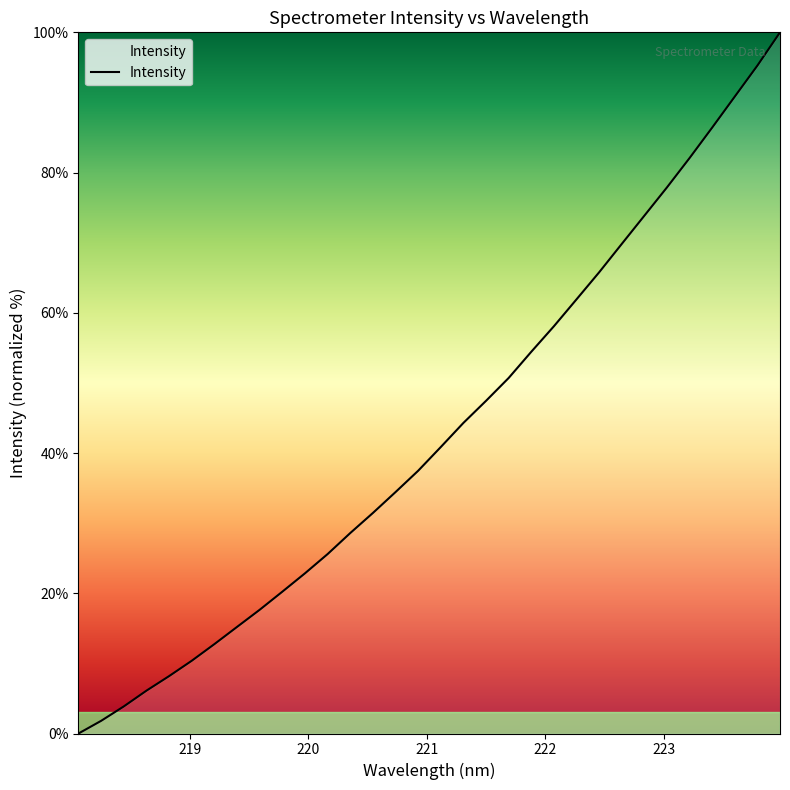

What is the greatest value displayed?

100.0